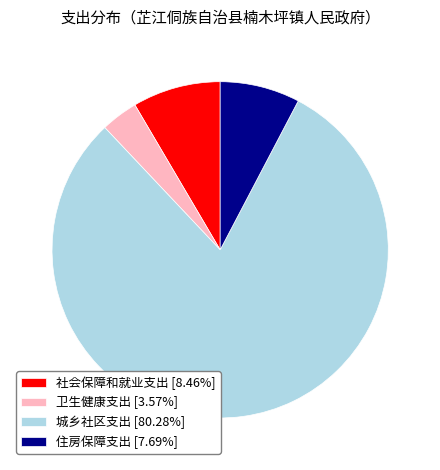

Which has a higher value, 卫生健康支出 or 城乡社区支出?

城乡社区支出